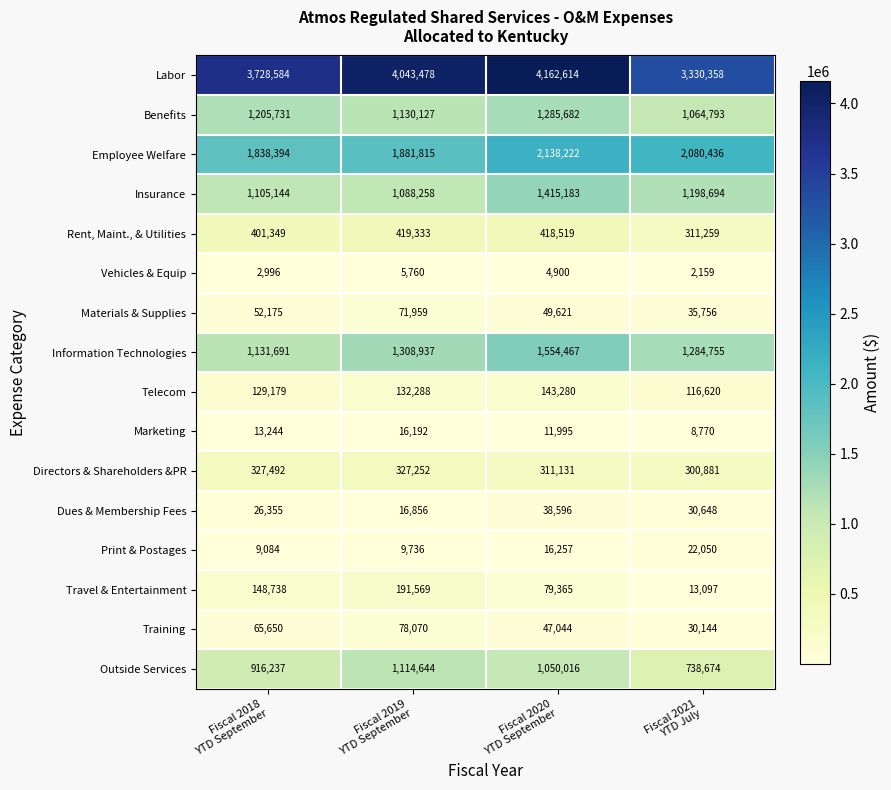

What is the sum of all Marketing values?

50201